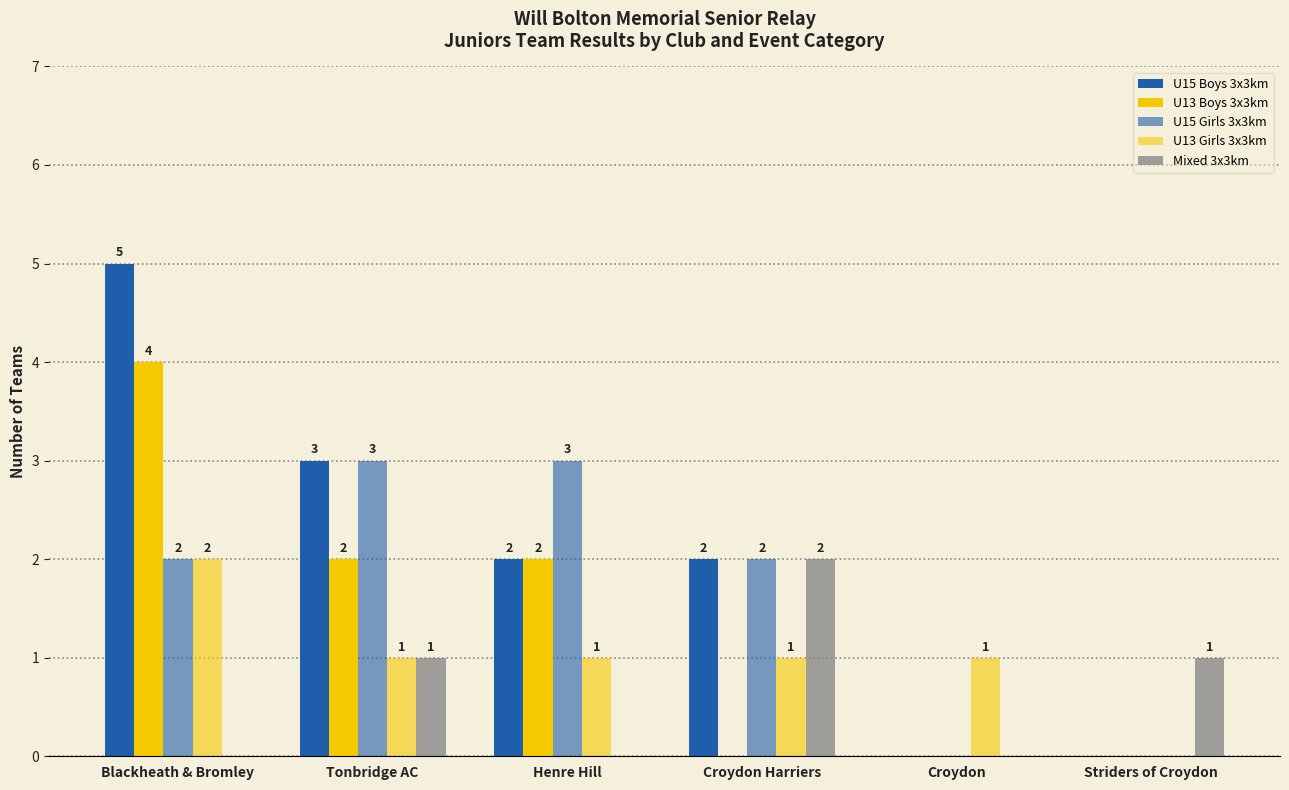

List the series in order of their overall mean, highest first.

U15 Boys 3x3km, U15 Girls 3x3km, U13 Boys 3x3km, U13 Girls 3x3km, Mixed 3x3km